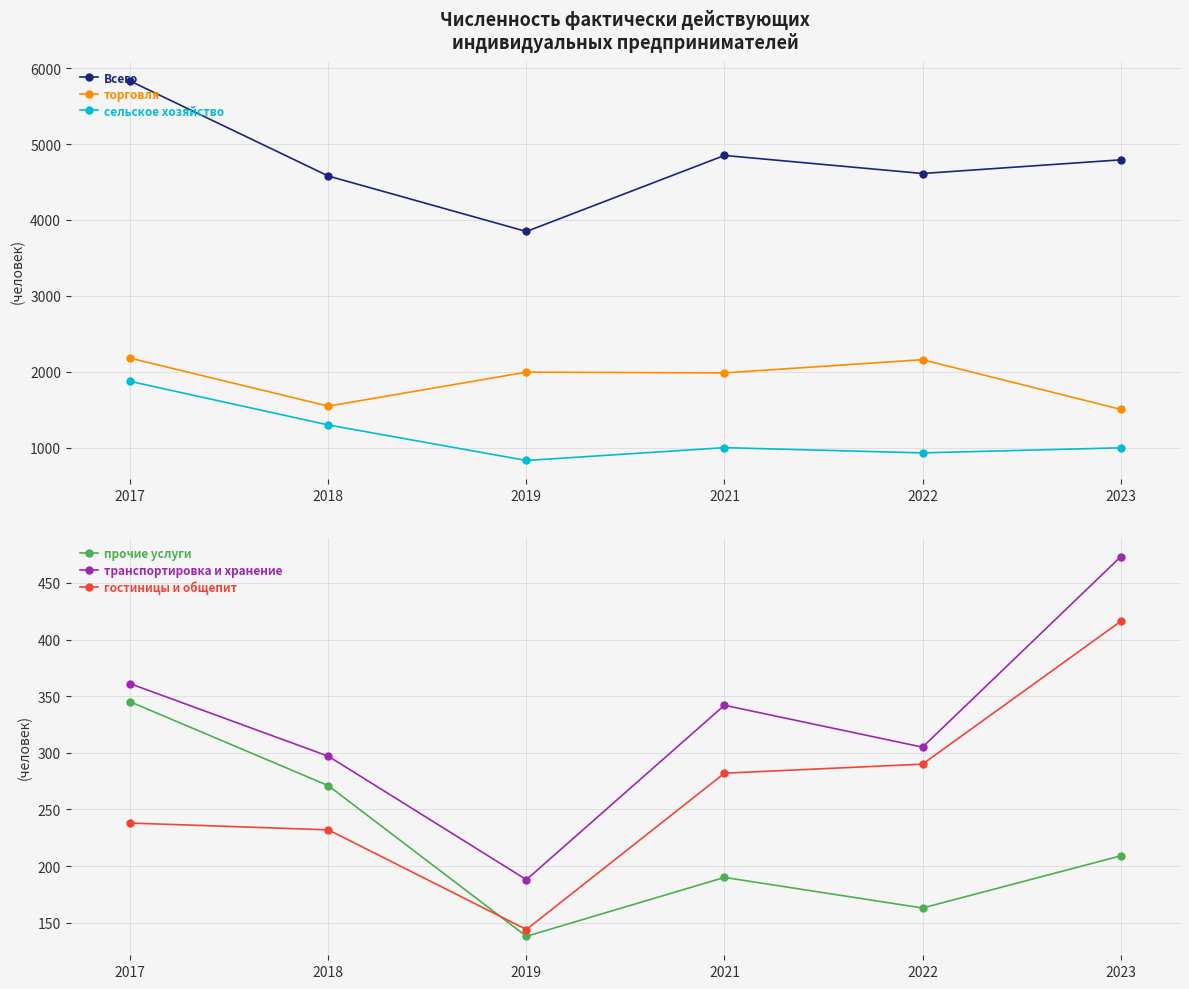

Which series has the largest total across all categories?

Всего